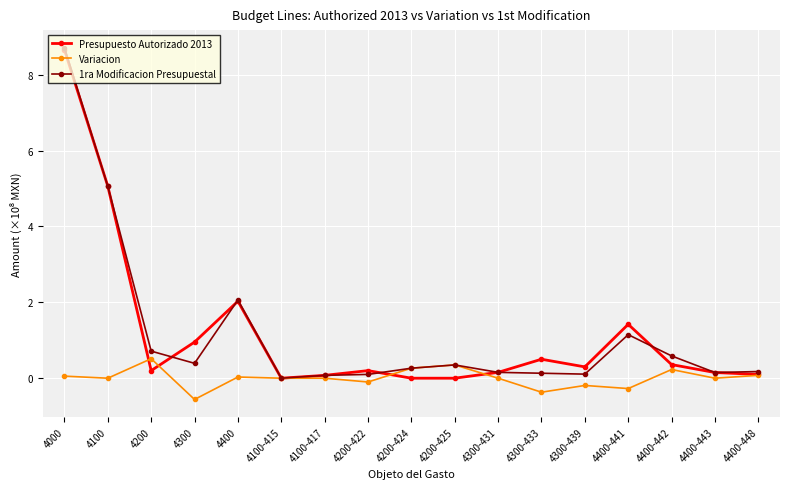

At which category is the sum across all series the highest?

4000